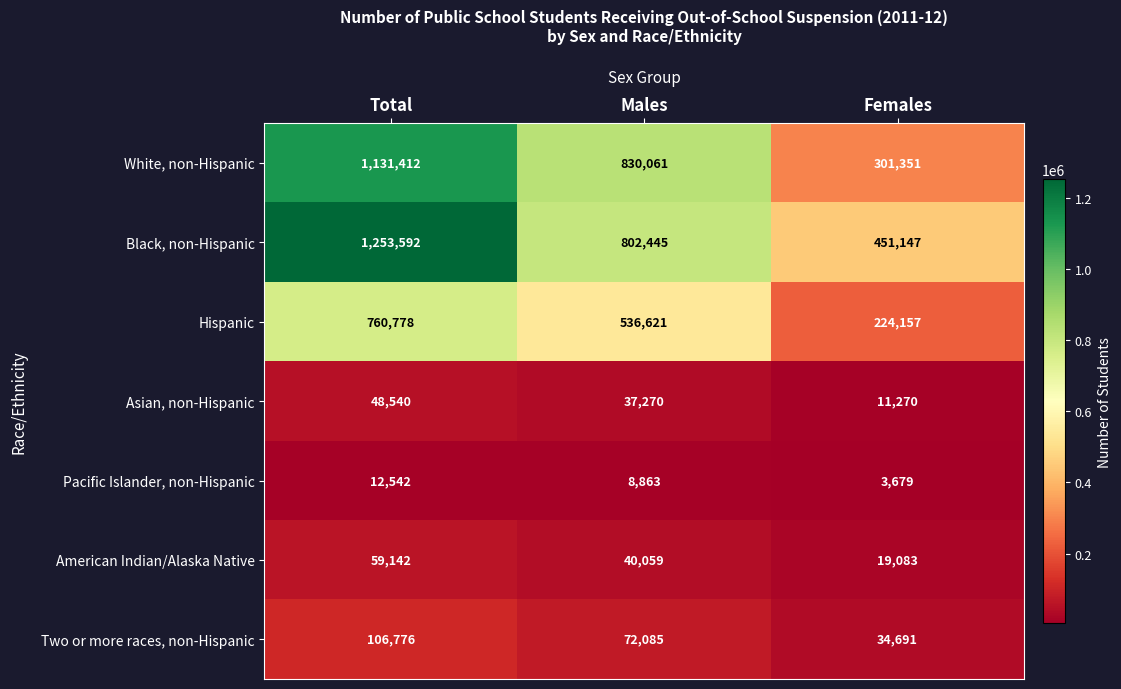

At how many categories does at least one series exceed 1205595?

1